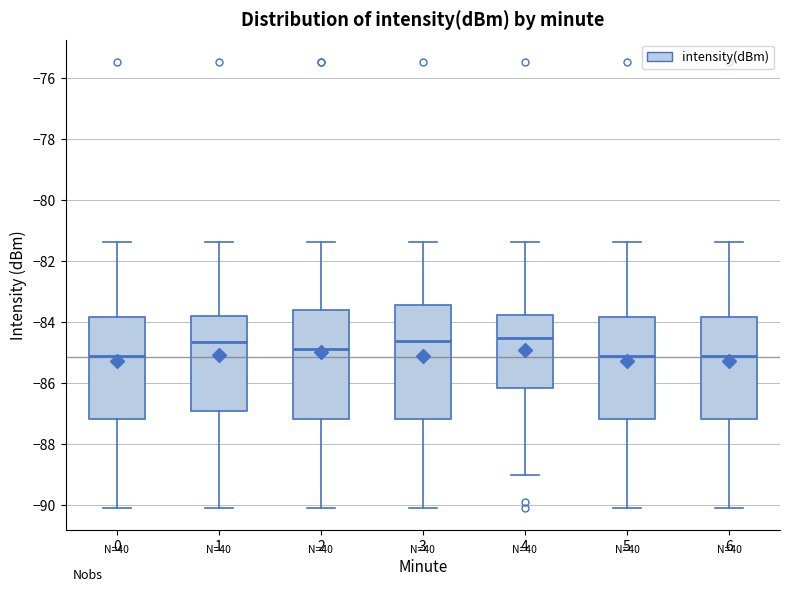

Reading left to right, read every box against the y-axis: the position of its median line, the range the box covers, and the ends of its whiskers. The values are not printed on the chart, so give them approximately, as read against the axis.

0: median -85.2, box -87.2 to -83.8, whiskers -90.0 to -81.4
1: median -84.6, box -87.0 to -83.8, whiskers -90.0 to -81.4
2: median -84.8, box -87.2 to -83.6, whiskers -90.0 to -81.4
3: median -84.6, box -87.2 to -83.4, whiskers -90.0 to -81.4
4: median -84.6, box -86.2 to -83.8, whiskers -89.0 to -81.4
5: median -85.2, box -87.2 to -83.8, whiskers -90.0 to -81.4
6: median -85.2, box -87.2 to -83.8, whiskers -90.0 to -81.4